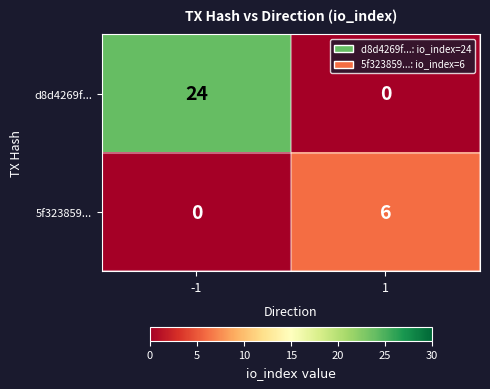

Rank the series by their average value, from lowest to highest.

5f323859..., d8d4269f...